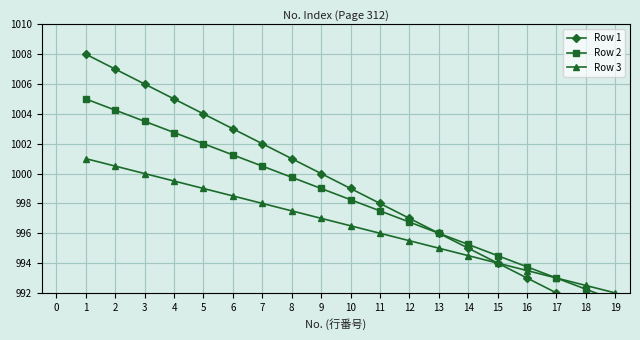

What is the sum of all Row 3 values?

18933.5